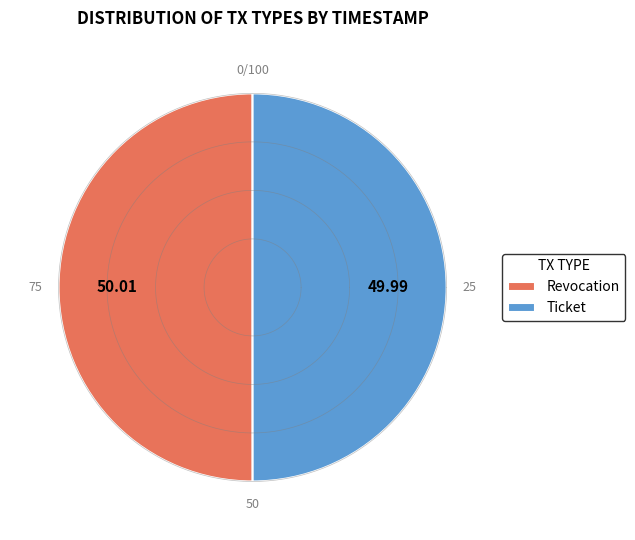

Is there any slice that represents more than half of the pie?

Yes